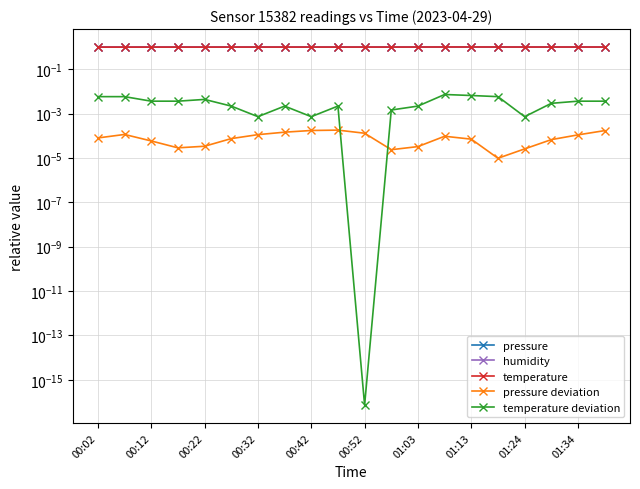

Which series has the largest total across all categories?

pressure